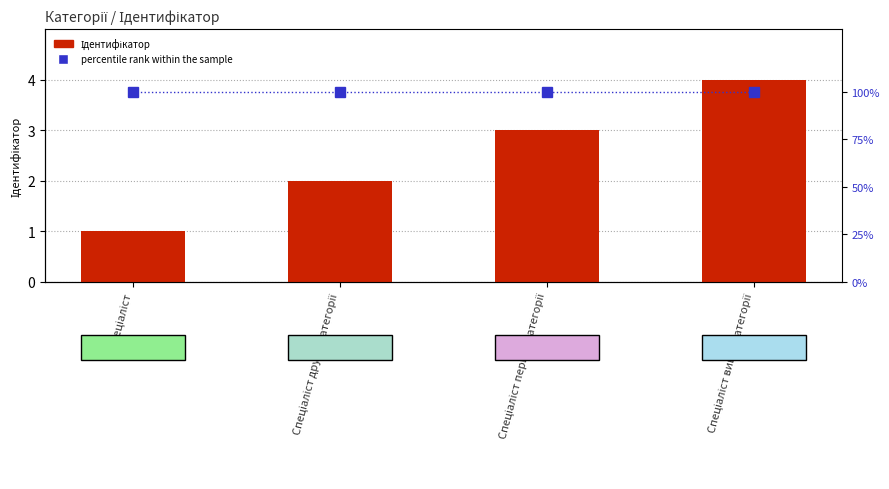

Which series has the largest total across all categories?

percentile rank within the sample